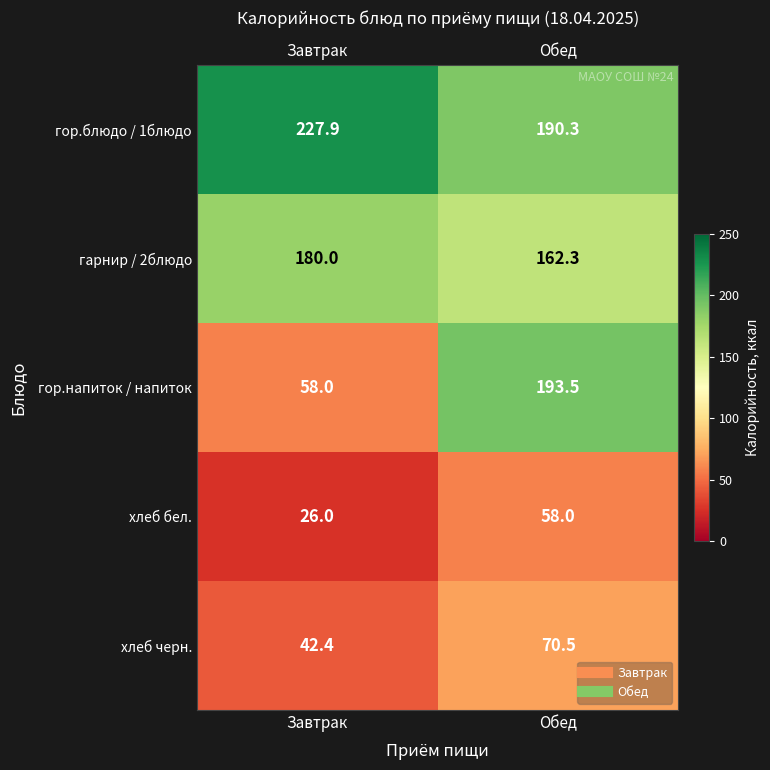

What is the maximum value shown in the chart?

227.9